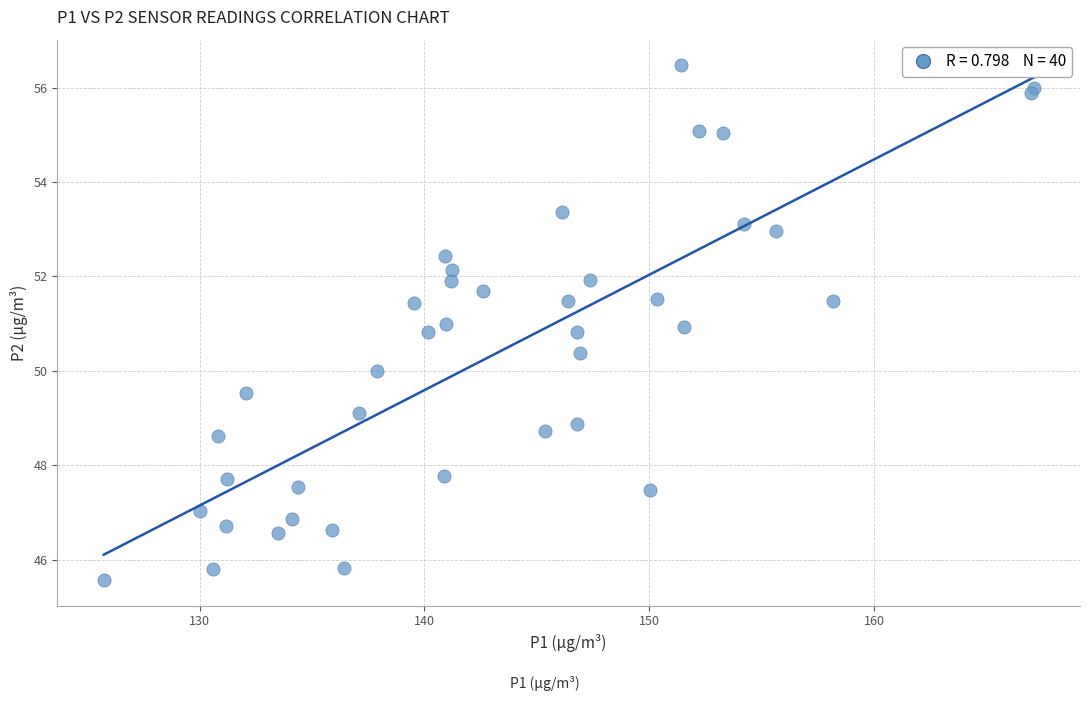

What is the range of Y values (max minus min)?

10.9